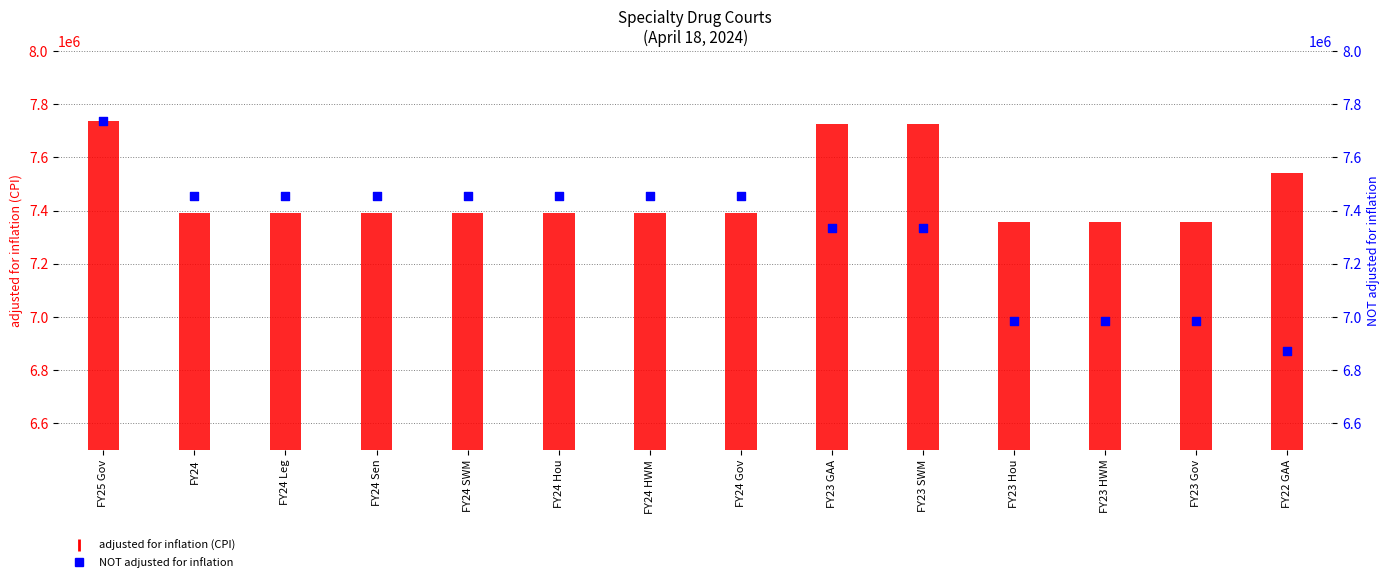

Which series contains the lowest Y value?

NOT adjusted for inflation